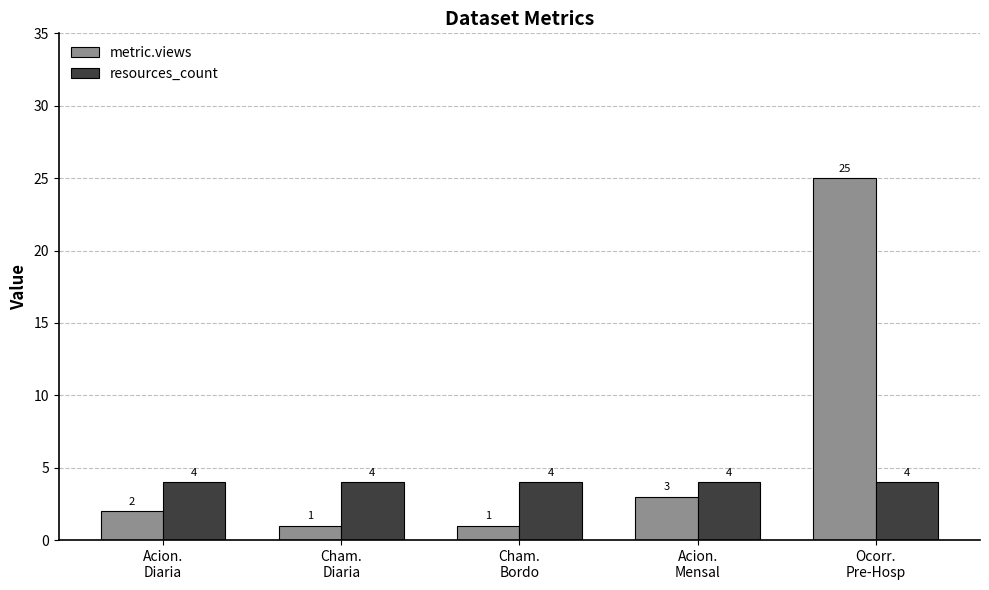

What are all the series names shown in the legend?

metric.views, resources_count